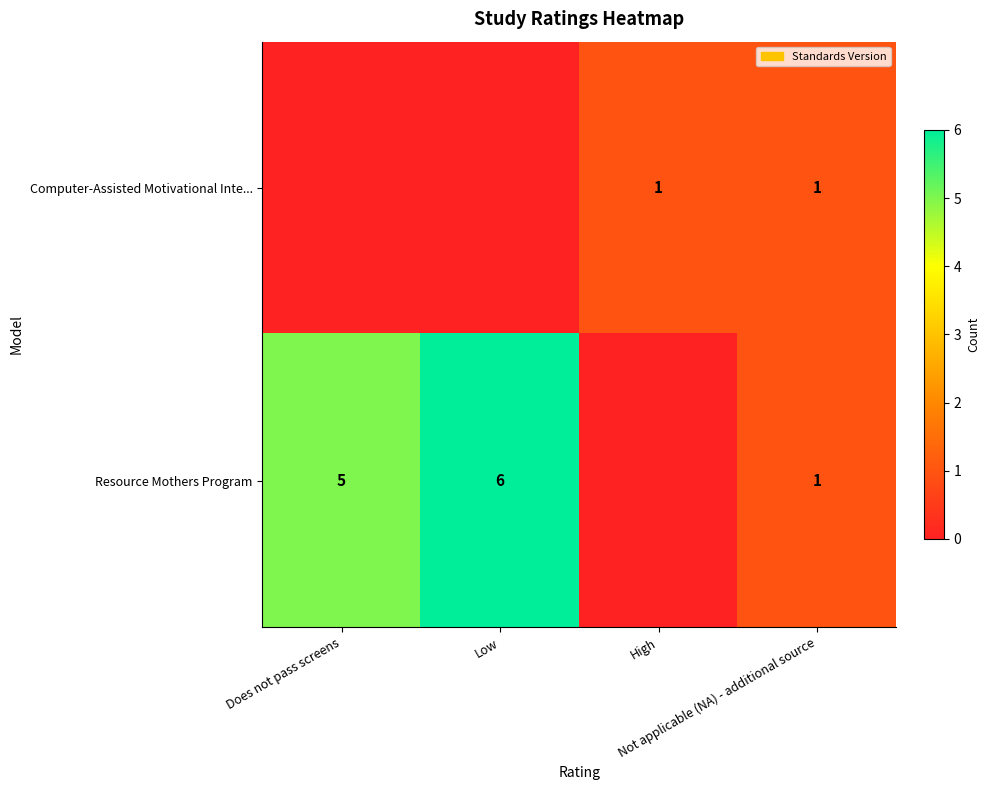

What is the spread (max minus min) of values at High?

1